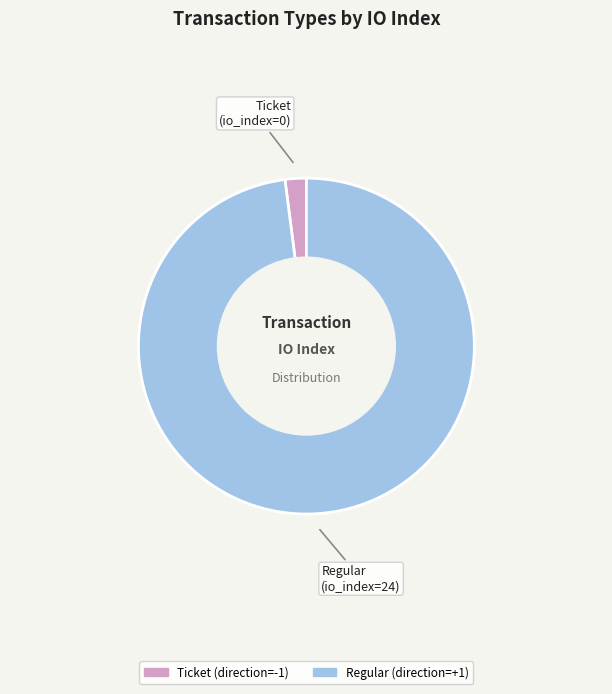

Rank the categories by value from highest to lowest.

Regular, Ticket